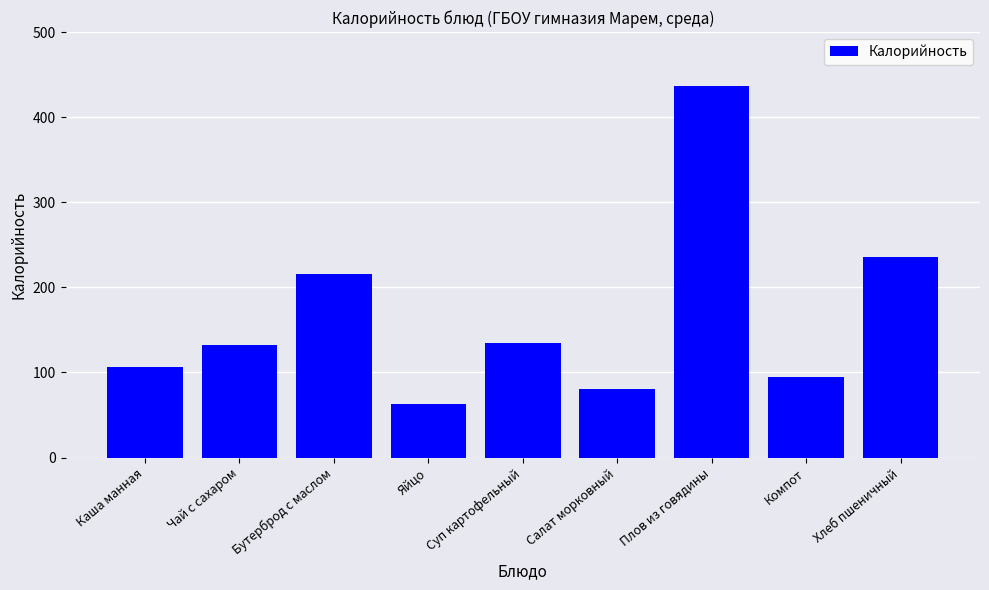

What is the label of the 7th bar from the right?

Бутерброд с маслом